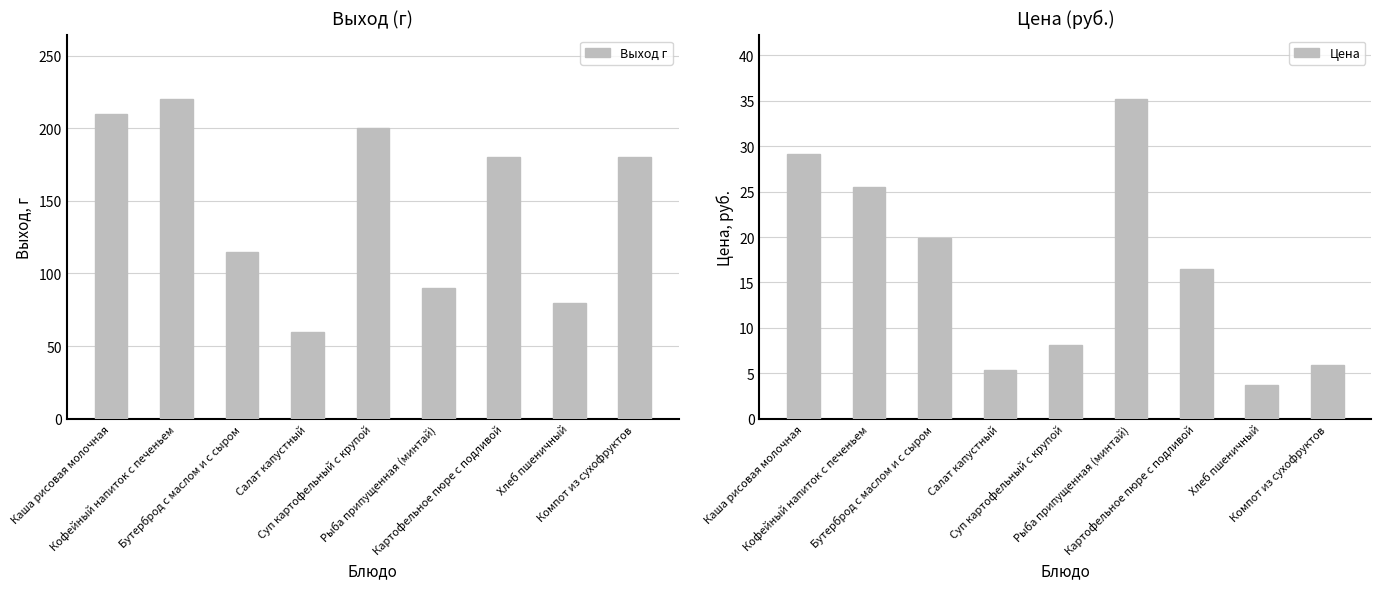

Which label corresponds to the largest value in the chart?

Кофейный напиток с печеньем